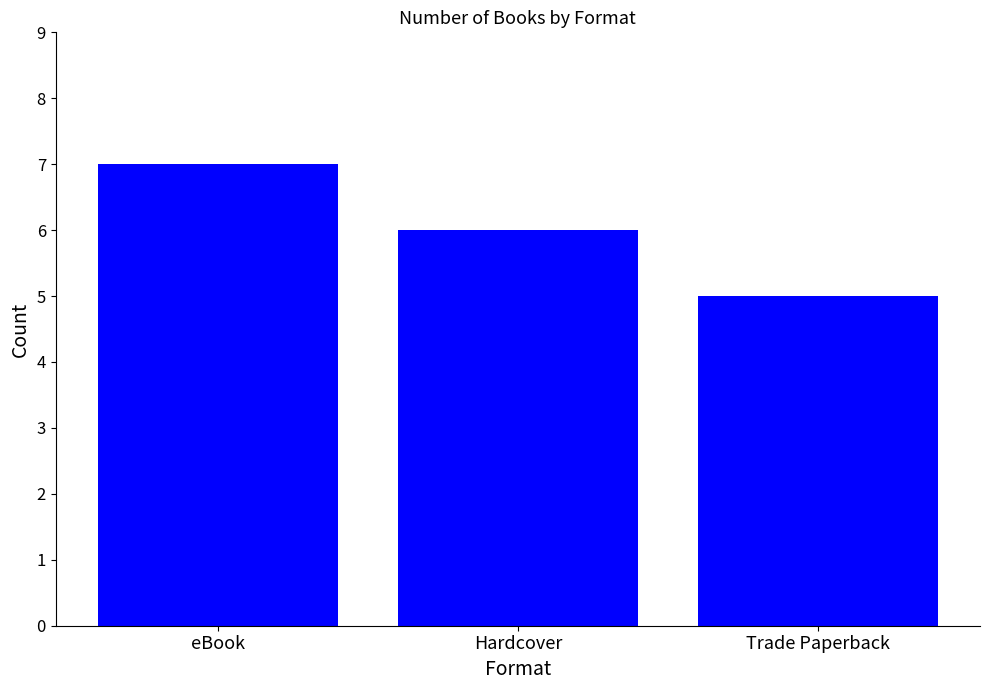

What is the minimum value shown in the chart?

5